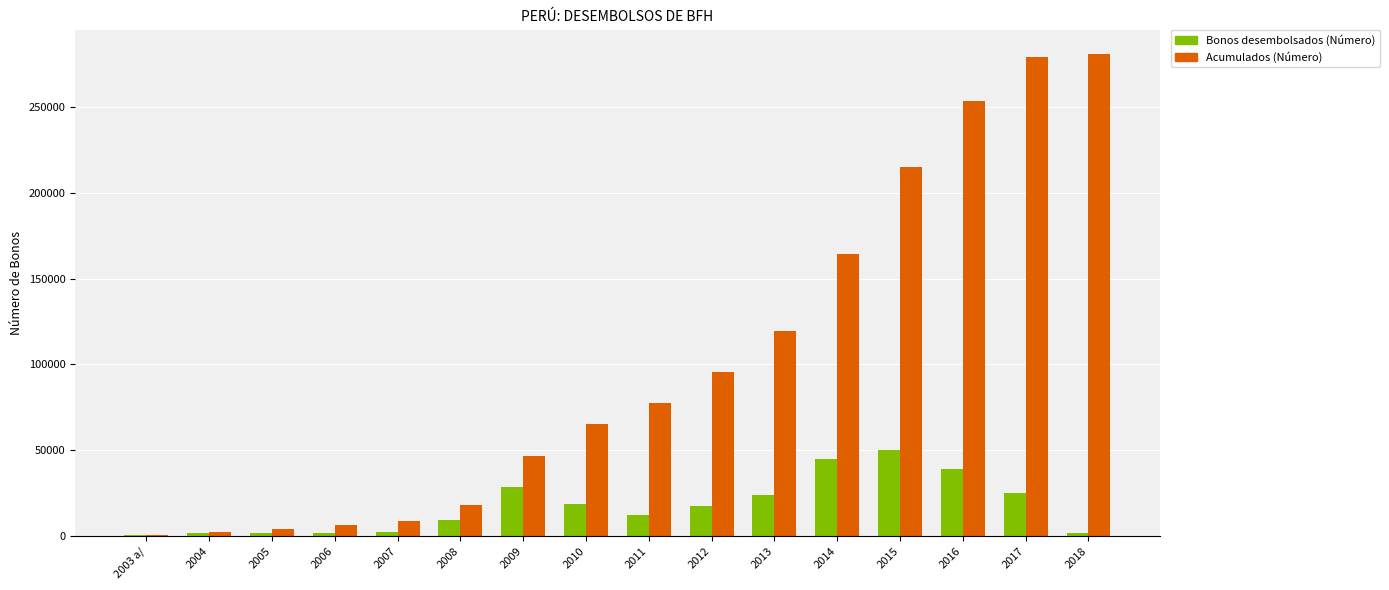

What is the greatest value displayed?

280929